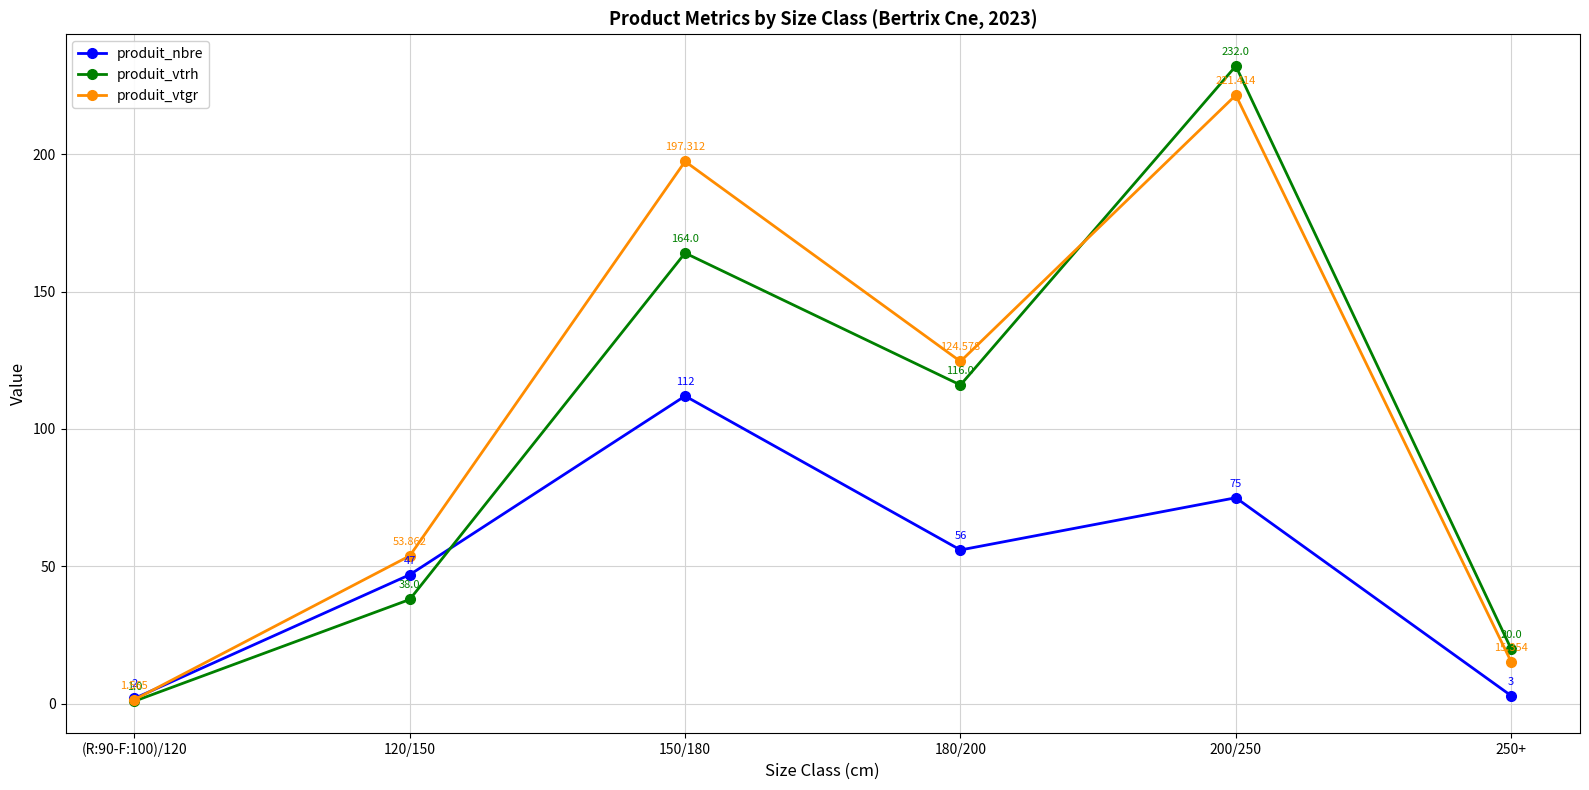

Is the value of produit_nbre at 180/200 greater than the value of produit_vtrh at (R:90-F:100)/120?

Yes